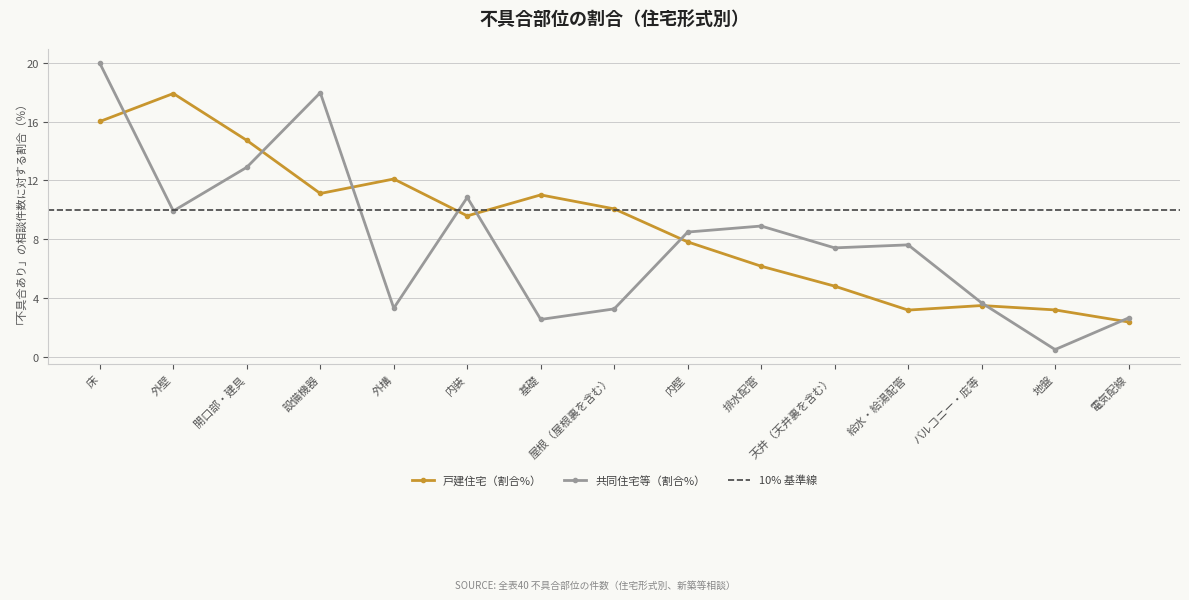

Rank the series by their maximum value, from lowest to highest.

戸建住宅（割合%）, 共同住宅等（割合%）